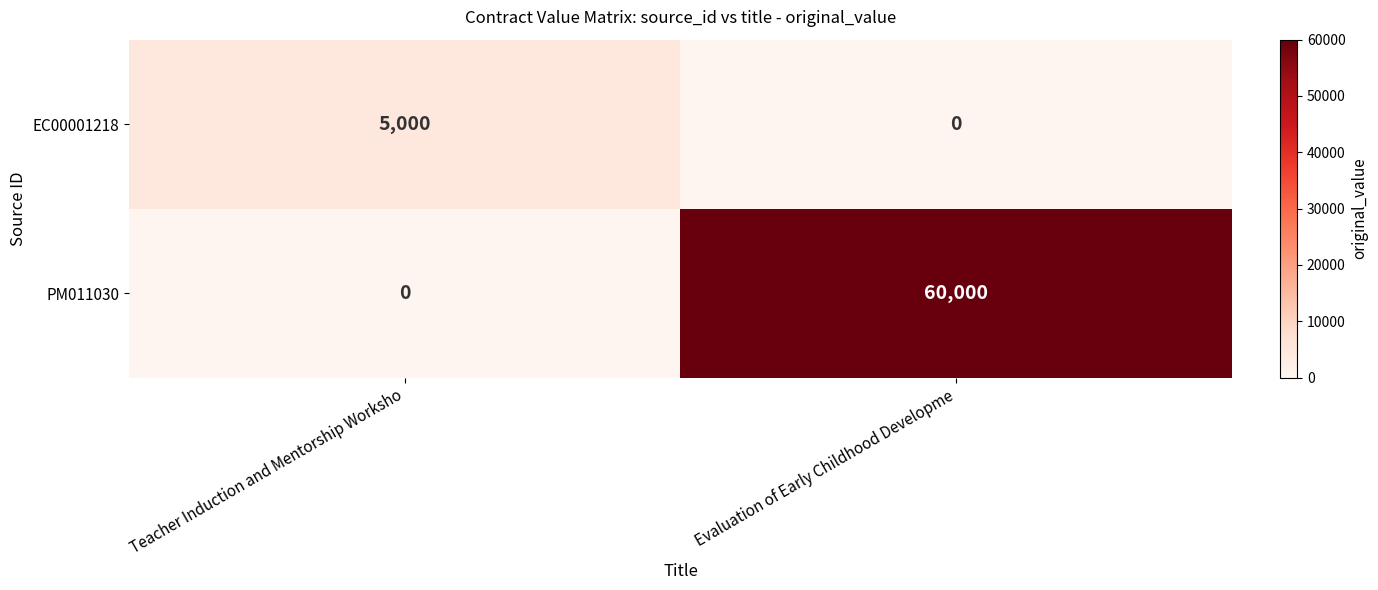

How many distinct data groups are displayed?

2